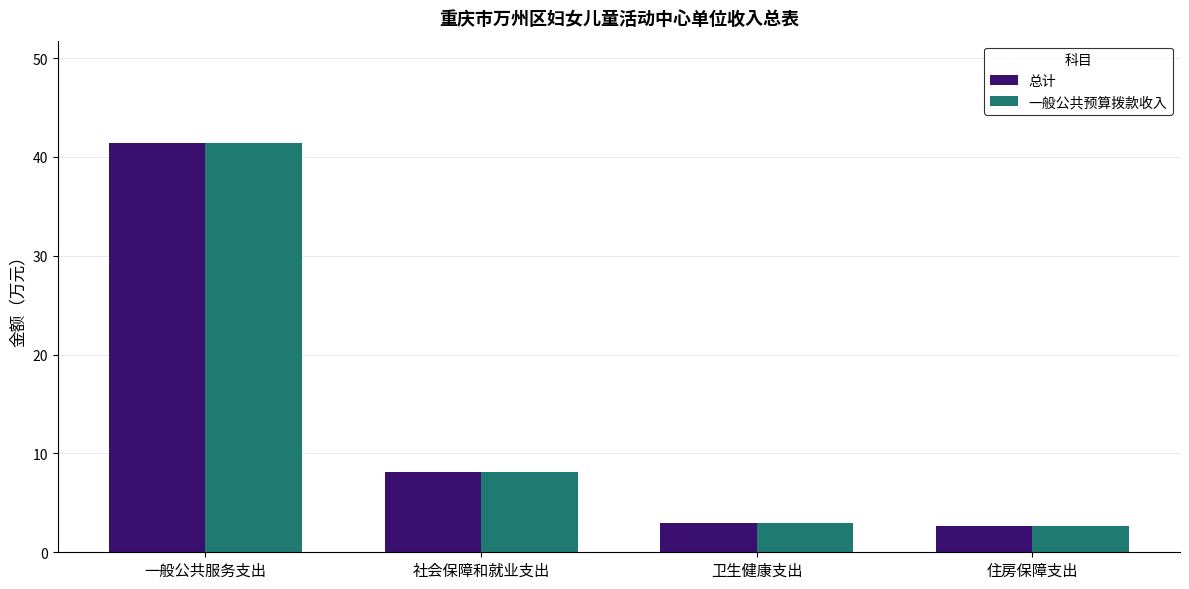

At which category is the sum across all series the highest?

一般公共服务支出